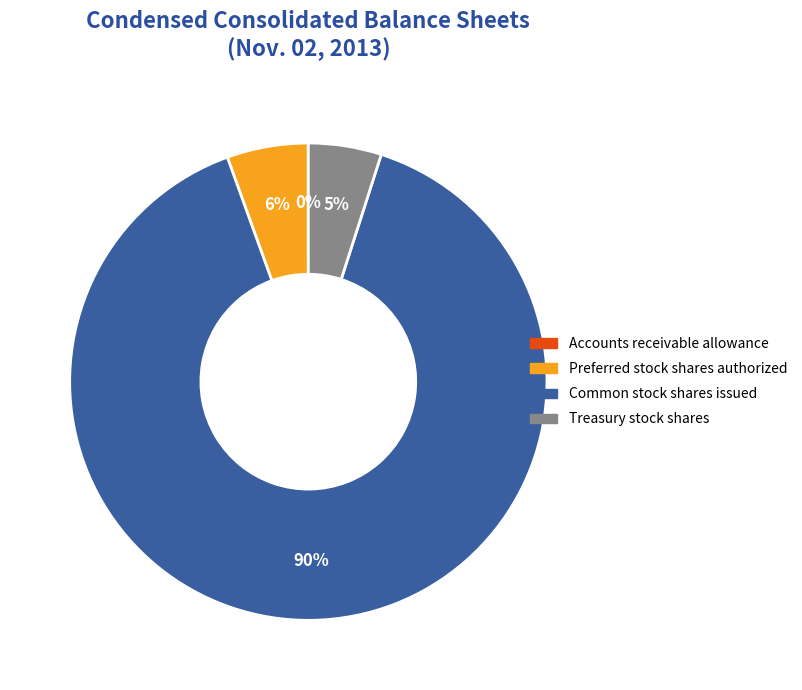

To the nearest percent, what is the average slice percentage?

25%